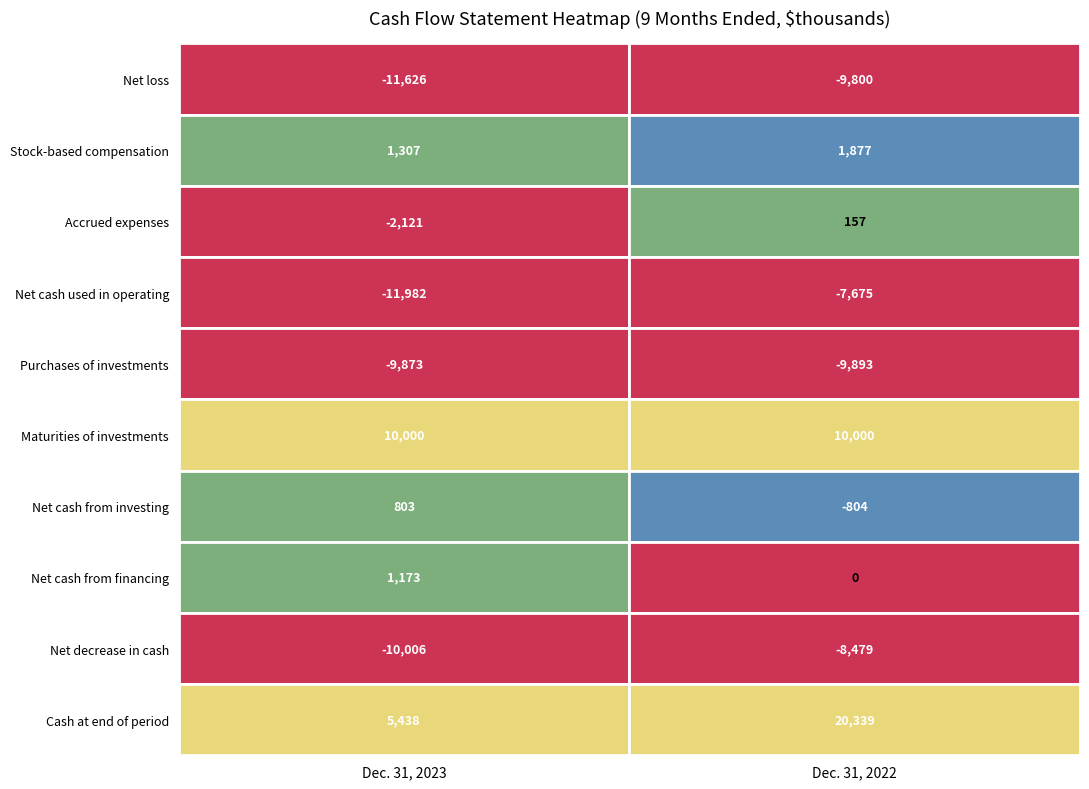

What is the total value across all series at Dec. 31, 2023?

-26887